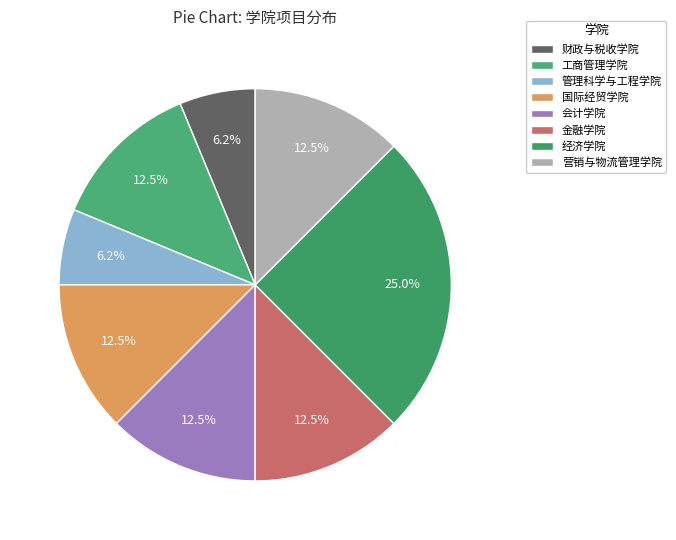

To the nearest percent, what is the average slice percentage?

12%